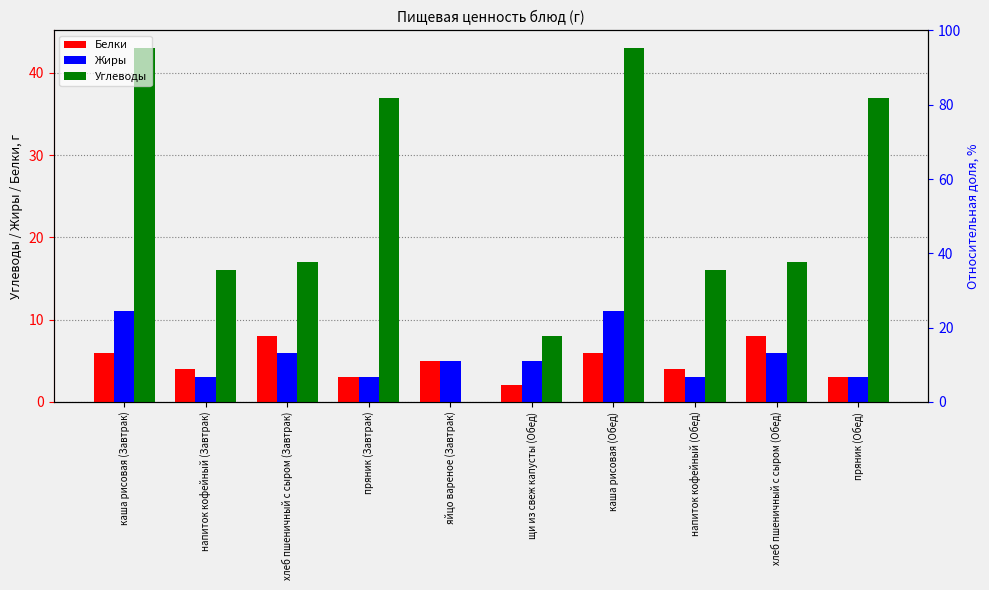

What is the difference between the Углеводы values at хлеб пшеничный с сыром (Завтрак) and каша рисовая (Завтрак)?

26